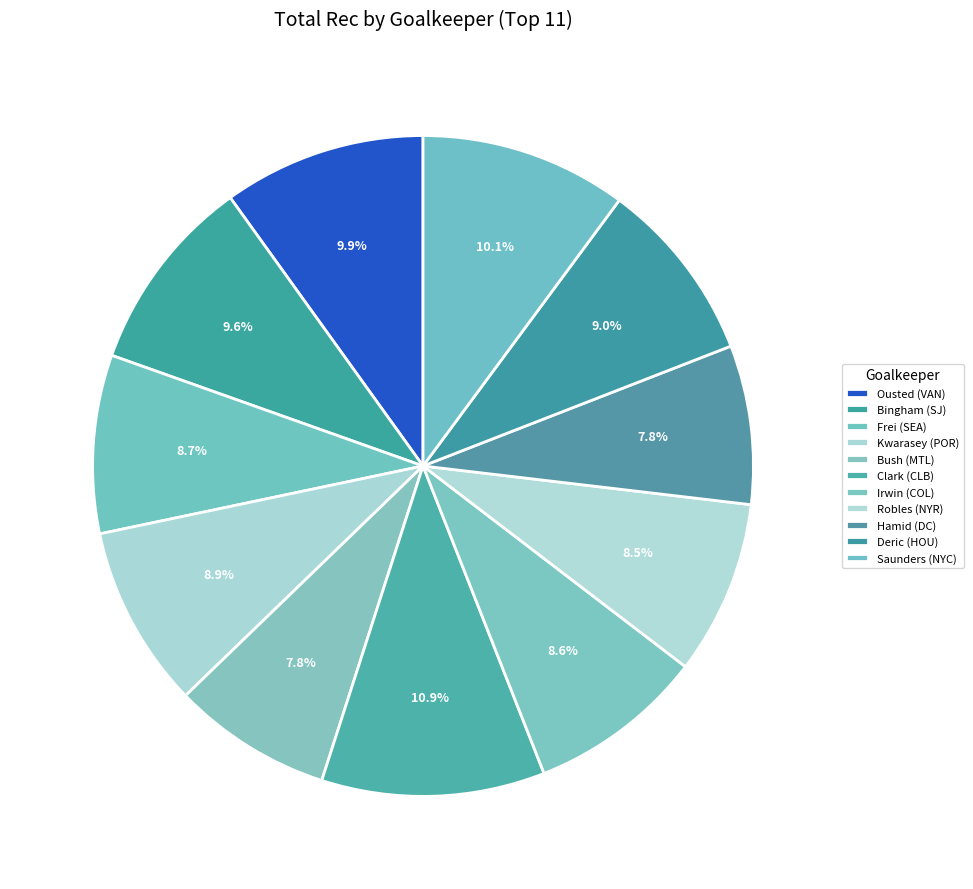

Count the number of slices in the pie.

11